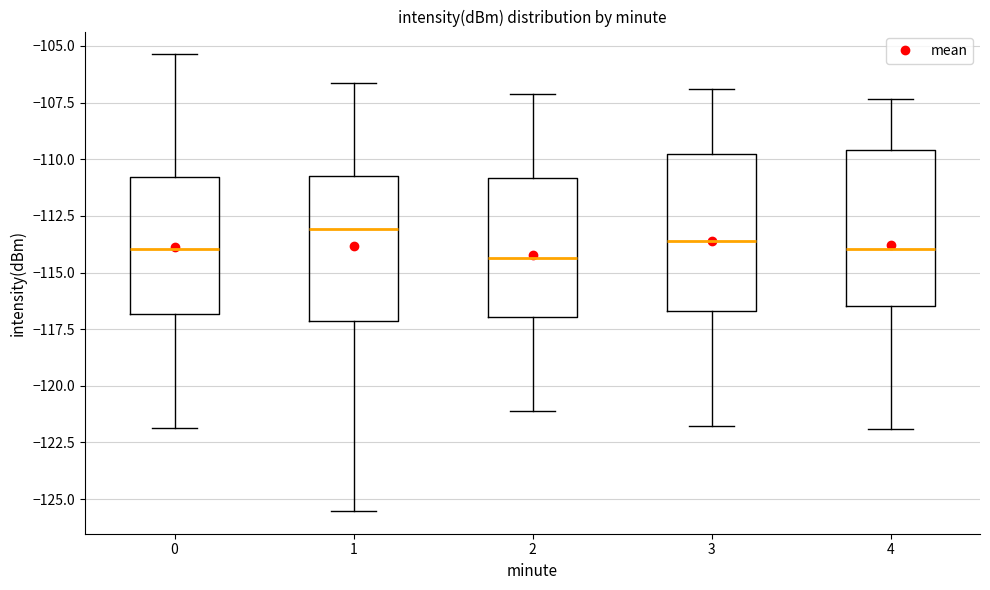

Reading left to right, transcribe this box plot: for each box, give where its median line is, the range the box spans, and where its two whiskers end, as read against the y-axis. The values are not printed on the chart, so give them approximately, as read against the axis.

0: median -114.0, box -117.0 to -111.0, whiskers -122.0 to -105.5
1: median -113.0, box -117.0 to -110.5, whiskers -125.5 to -106.5
2: median -114.5, box -117.0 to -111.0, whiskers -121.0 to -107.0
3: median -113.5, box -116.5 to -110.0, whiskers -122.0 to -107.0
4: median -114.0, box -116.5 to -109.5, whiskers -122.0 to -107.5